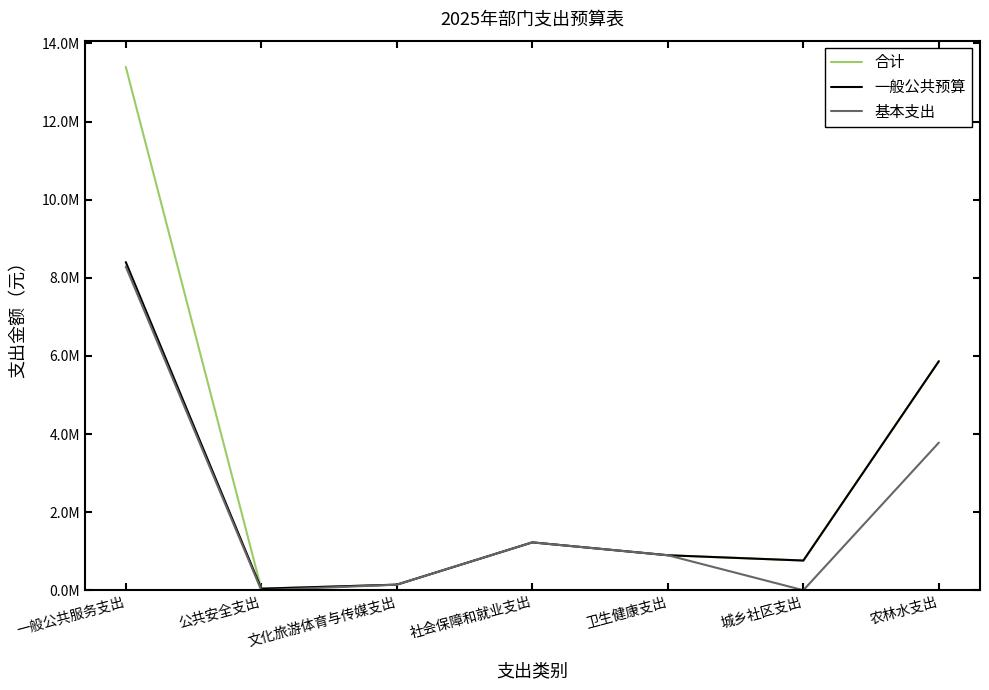

What is the sum of all 基本支出 values?

14329647.4